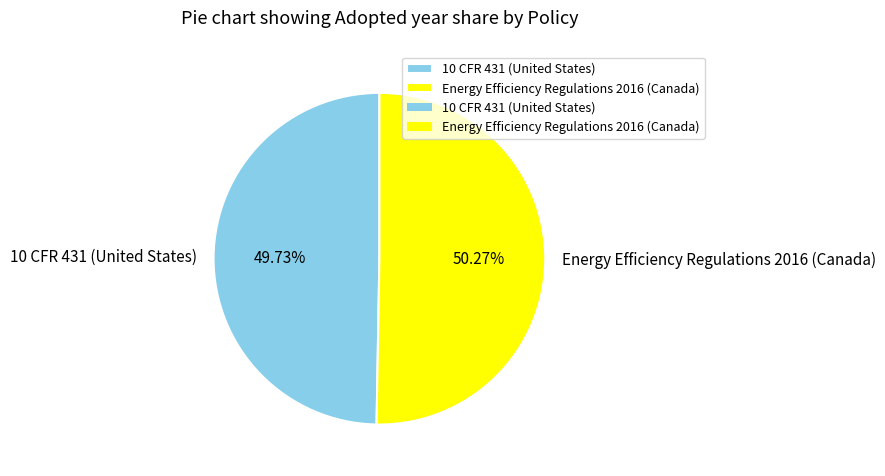

Is there a majority slice in this chart?

Yes